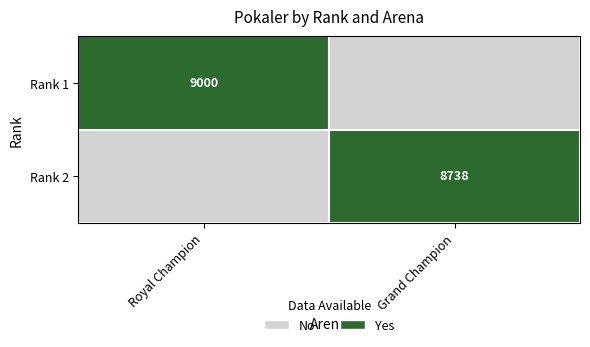

At how many categories does at least one series exceed 0?

2